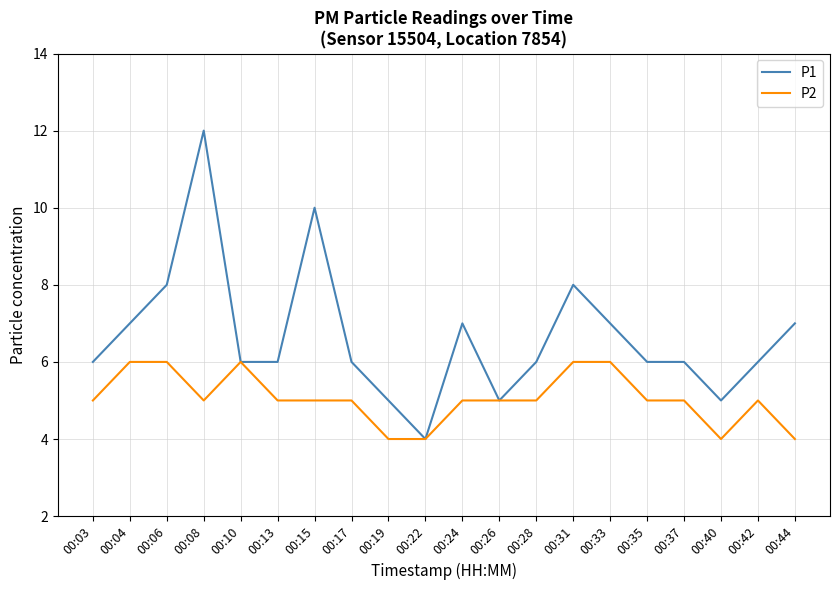

Reading left to right, what are all the values shown in this chart?

P1: 6	7	8	12	6	6	10	6	5	4	7	5	6	8	7	6	6	5	6	7
P2: 5	6	6	5	6	5	5	5	4	4	5	5	5	6	6	5	5	4	5	4